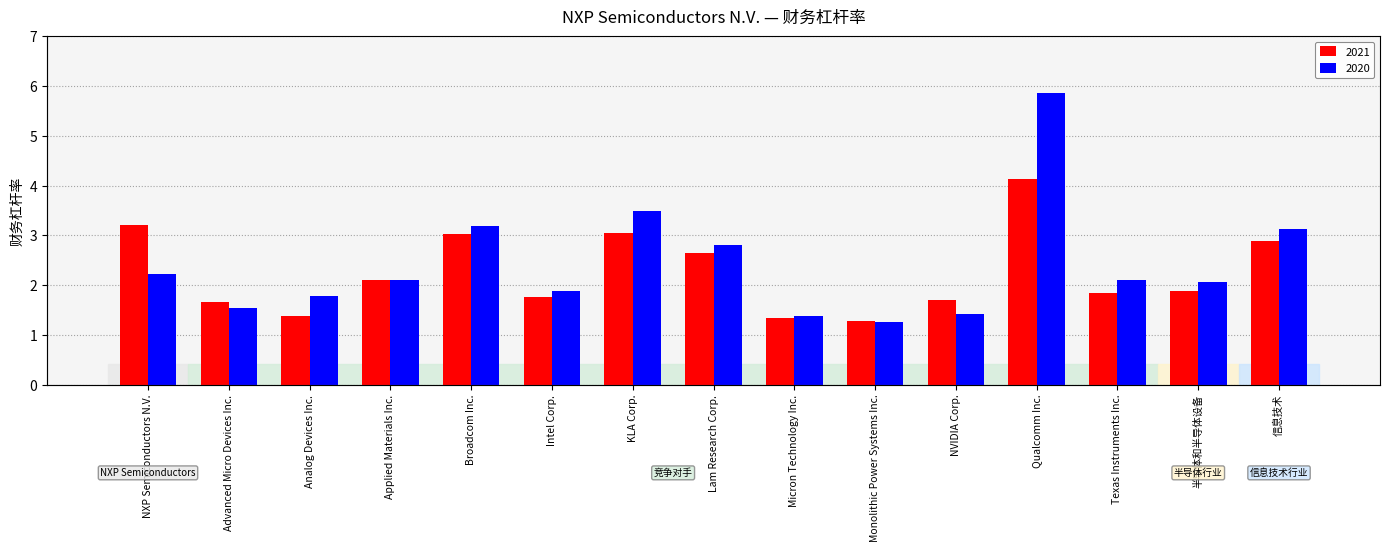

List the labels in order of 2021 value, largest first.

Qualcomm Inc., NXP Semiconductors N.V., KLA Corp., Broadcom Inc., 信息技术, Lam Research Corp., Applied Materials Inc., 半导体和半导体设备, Texas Instruments Inc., Intel Corp., NVIDIA Corp., Advanced Micro Devices Inc., Analog Devices Inc., Micron Technology Inc., Monolithic Power Systems Inc.